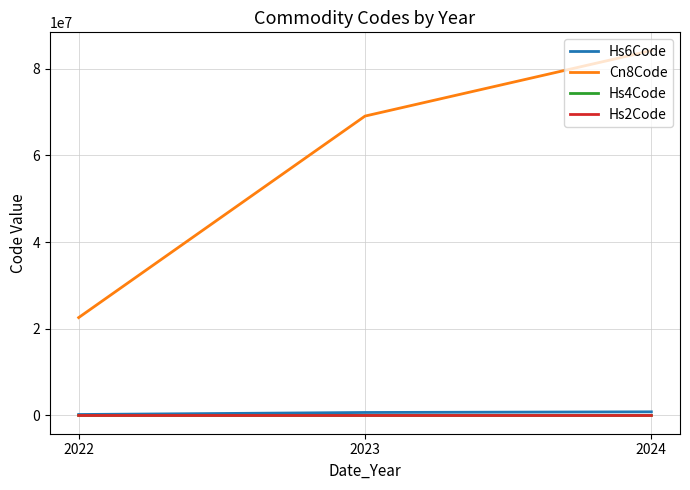

How many values in the Hs6Code series are below 690722?

1